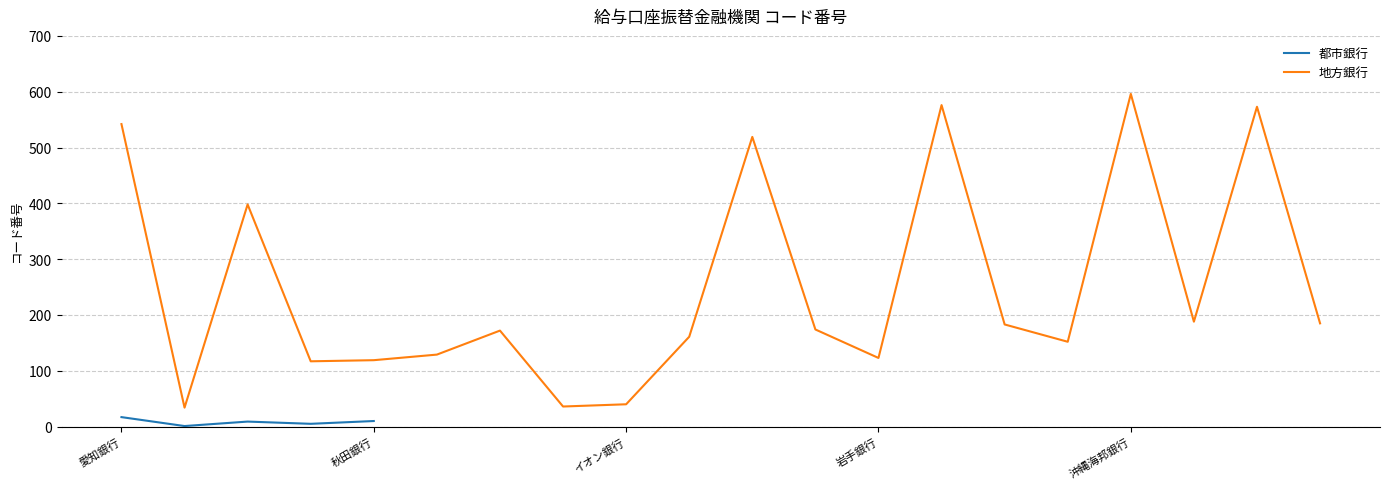

How many values are below 9?

2